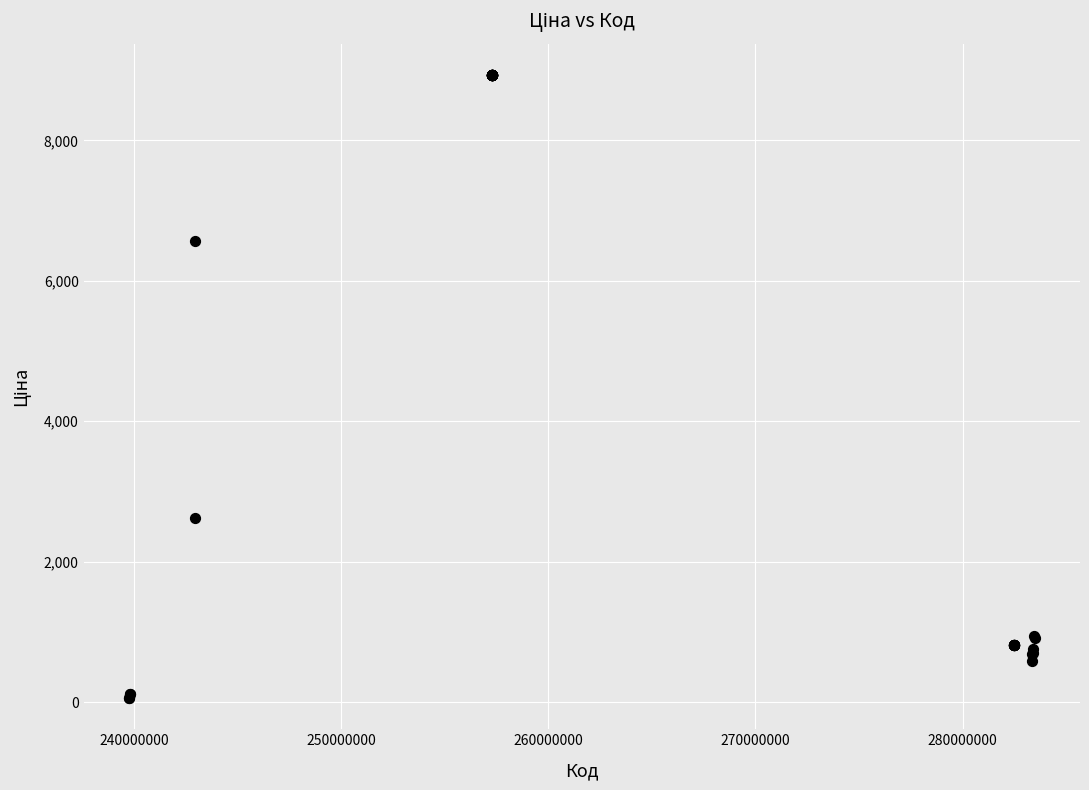

What Y value in the scatter plot is closest to 4495?

2627.5